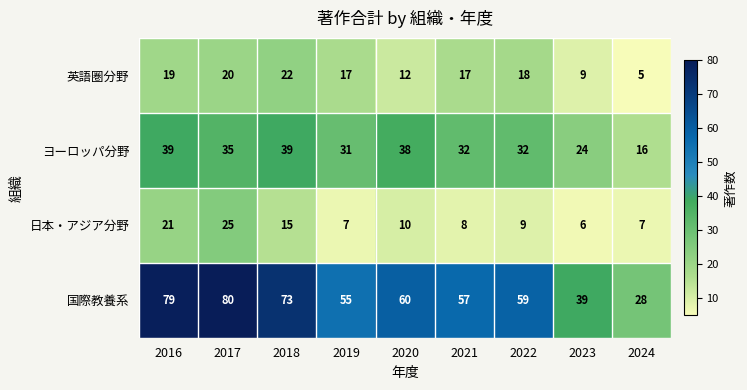

How many data points in 日本・アジア分野 are less than 9?

4